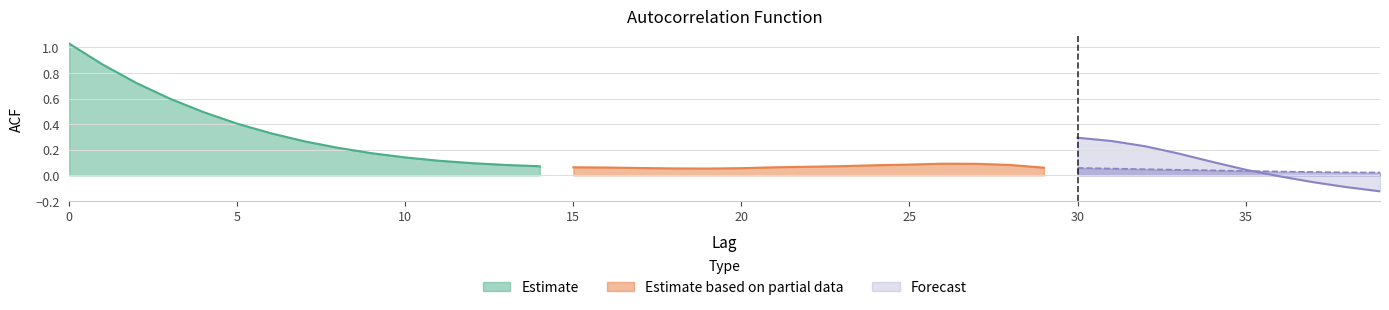

What is the highest value of the acf_li series?

1.0